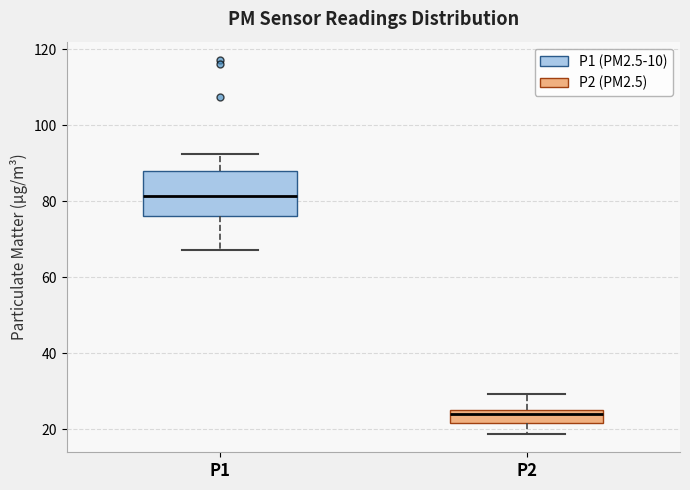

Which box has the highest median line?

P1